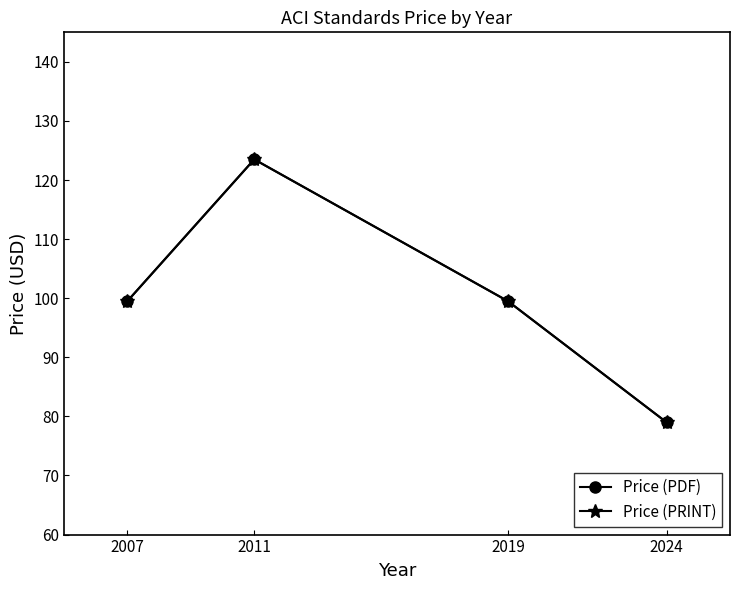

At which category does Price (PRINT) reach its first local peak?

2011